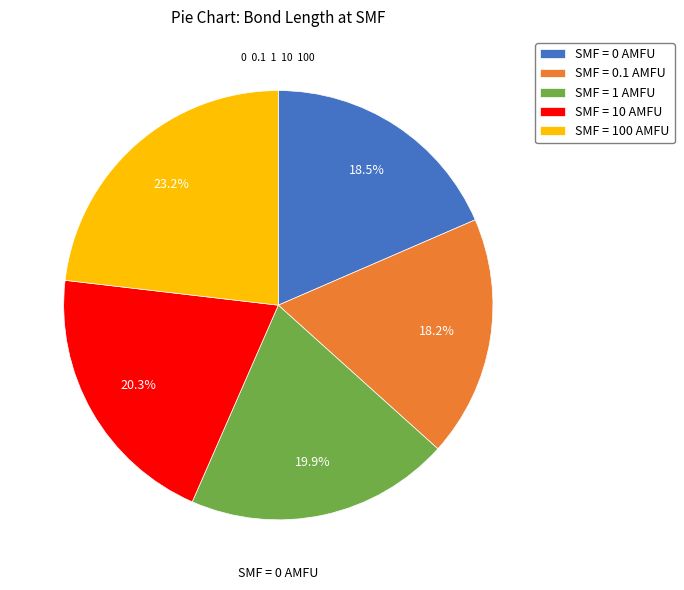

Is there a majority slice in this chart?

No